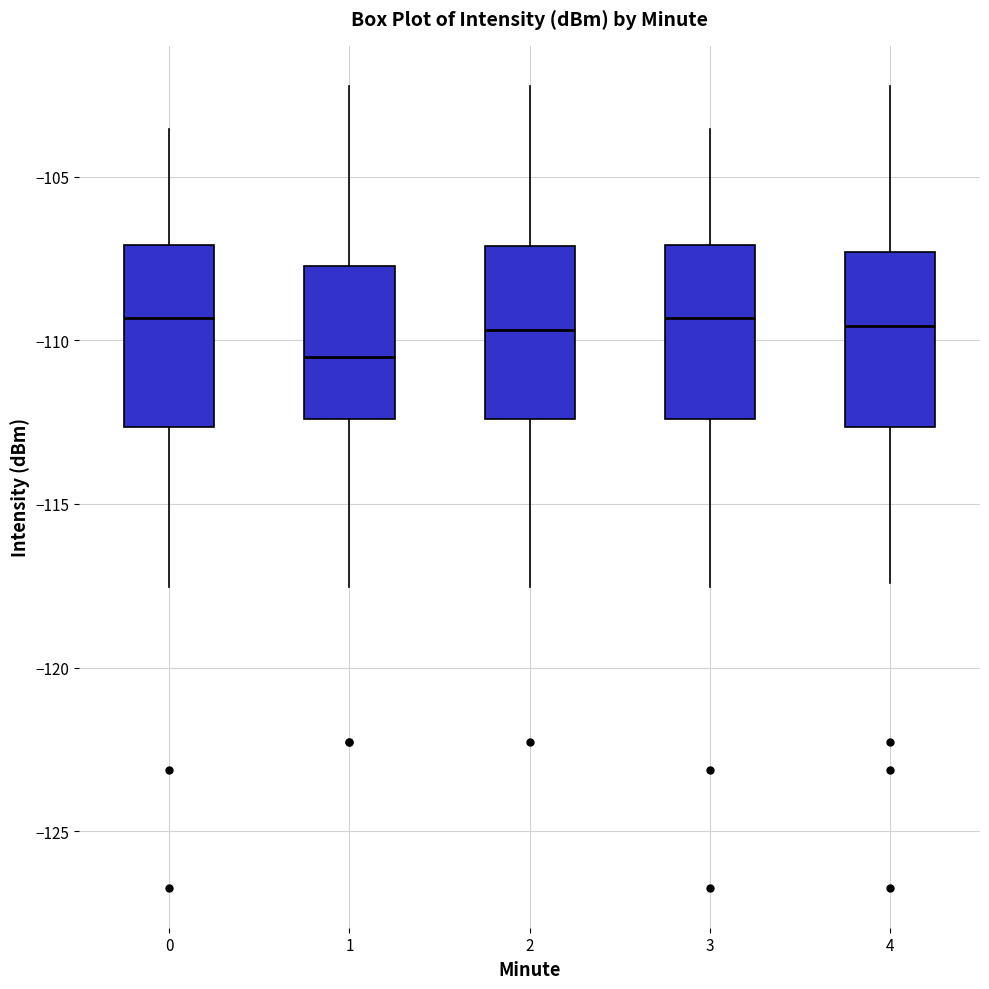

Where is the lower edge of the box at x = 1 on the y-axis? The values are not printed on the chart, so give them approximately, as read against the axis.

-112.5